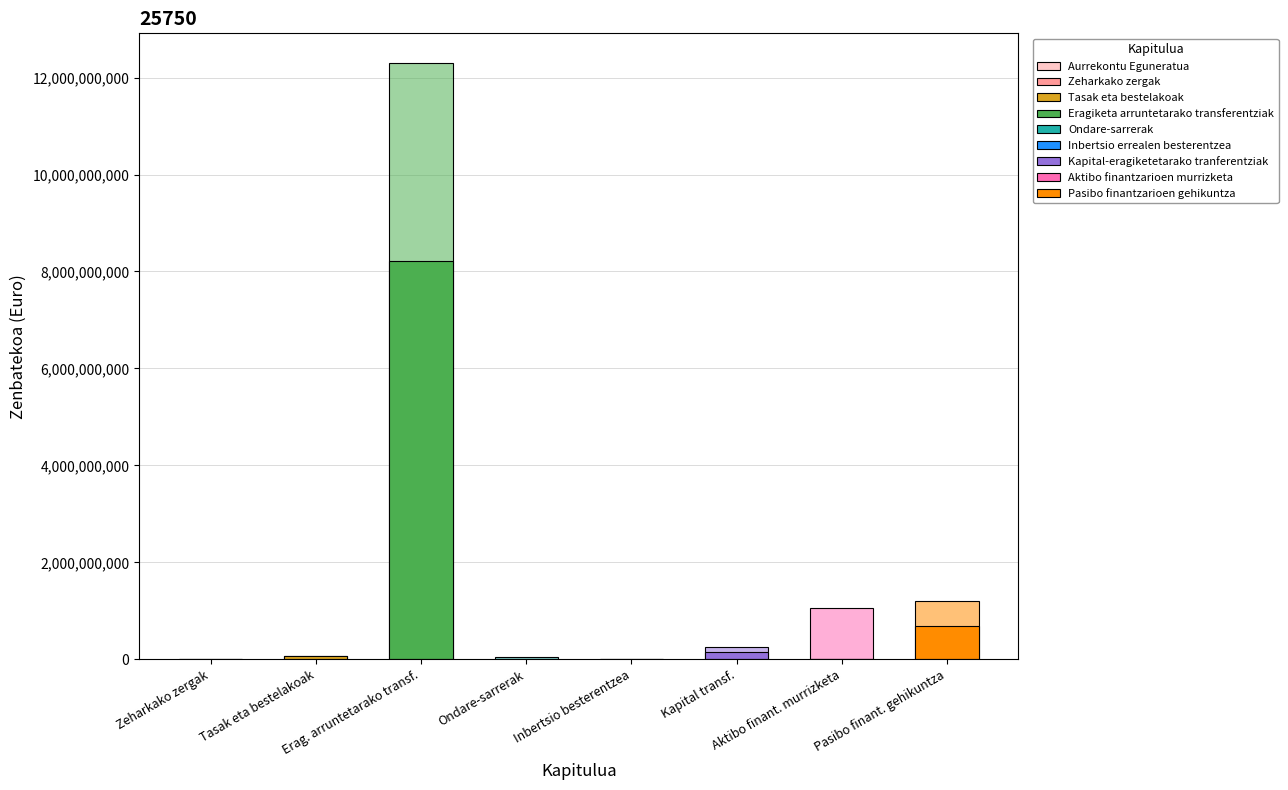

Reading left to right, list all the values displayed in this chart.

3940000.0	69609167.0	12297015470.7	42588140.0	0.0	248685283.9	1062477045.9	1197472686.0